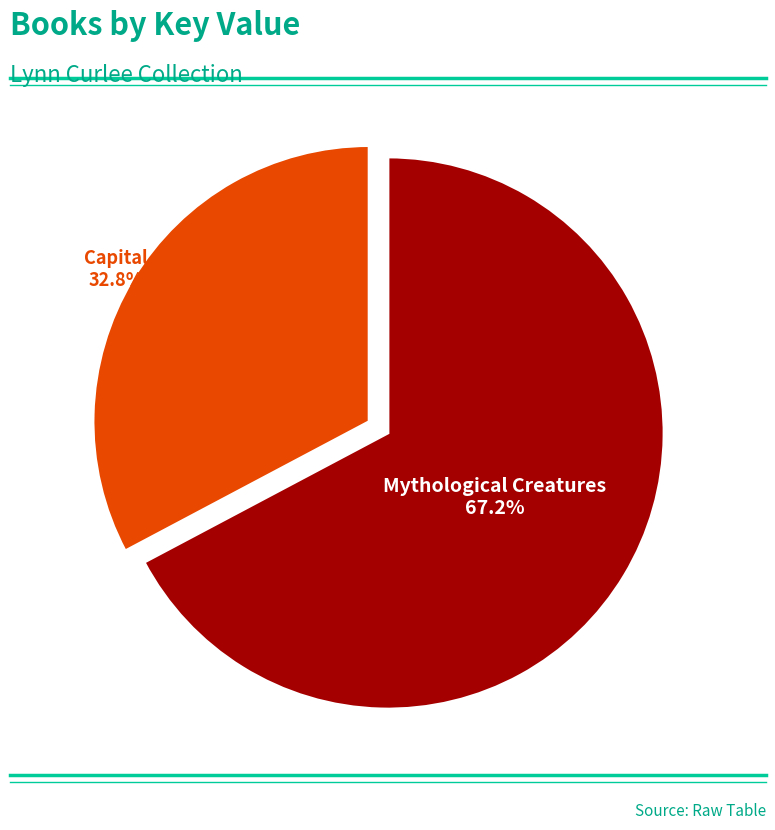

To the nearest percent, what is the difference between the largest and smallest slice percentages?

34%